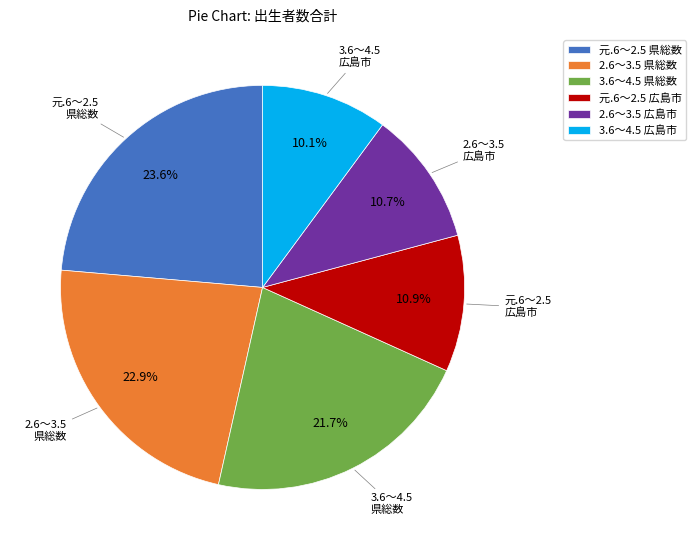

To the nearest percent, what is the average slice percentage?

17%